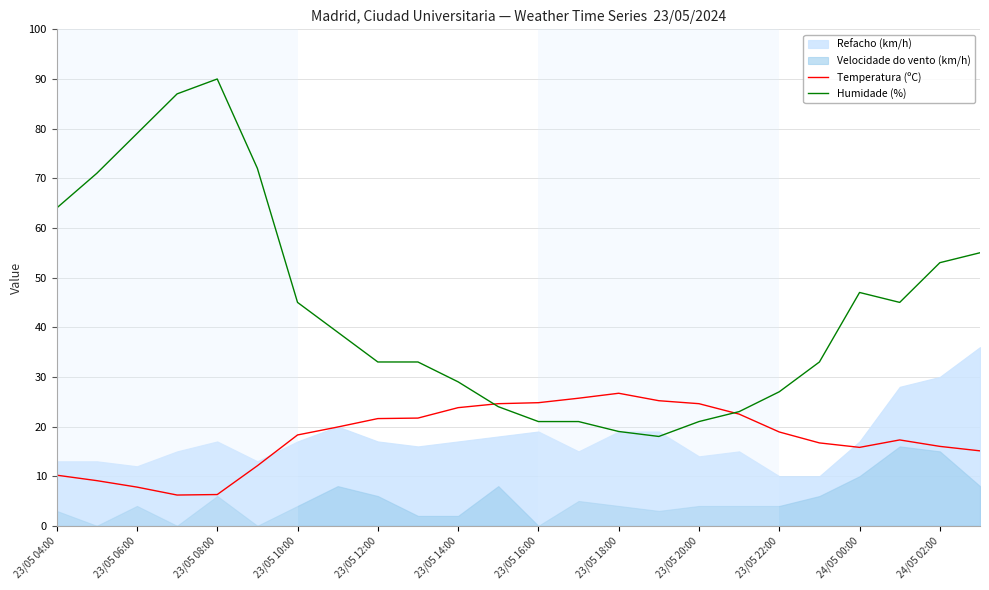

What is the approximate value of Temperatura (ºC) at 23/05 22:00?

18.9